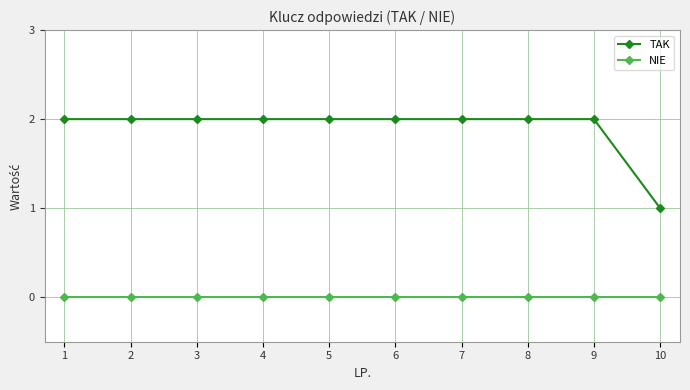

Rank the series at 4 from lowest to highest value.

NIE, TAK